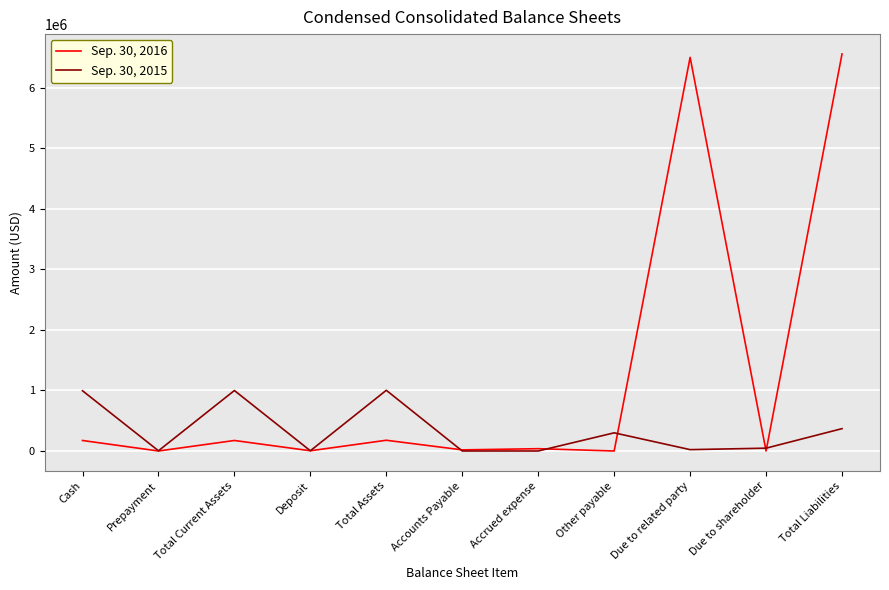

The value of Sep. 30, 2016 at Due to related party is 6500000. True or false?

True